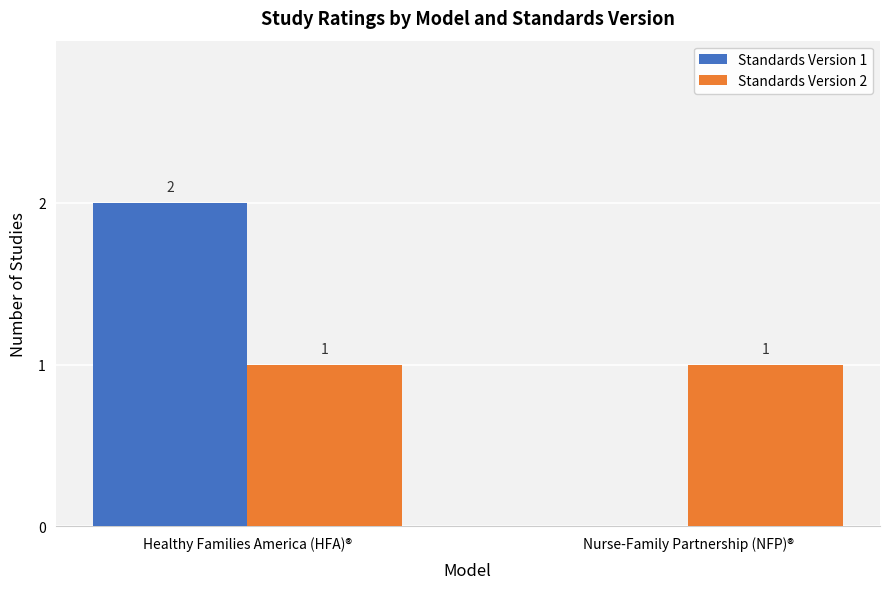

Between Healthy Families America (HFA)® and Nurse-Family Partnership (NFP)®, which series saw the biggest shift?

Standards Version 1